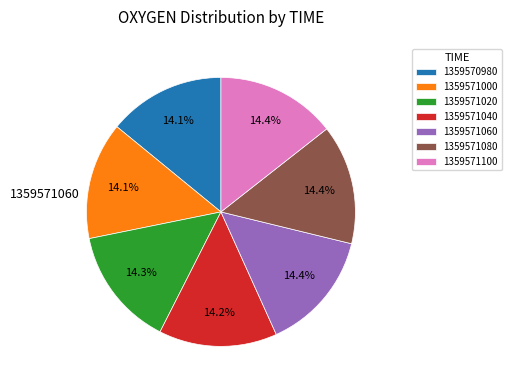

Is there a majority slice in this chart?

No